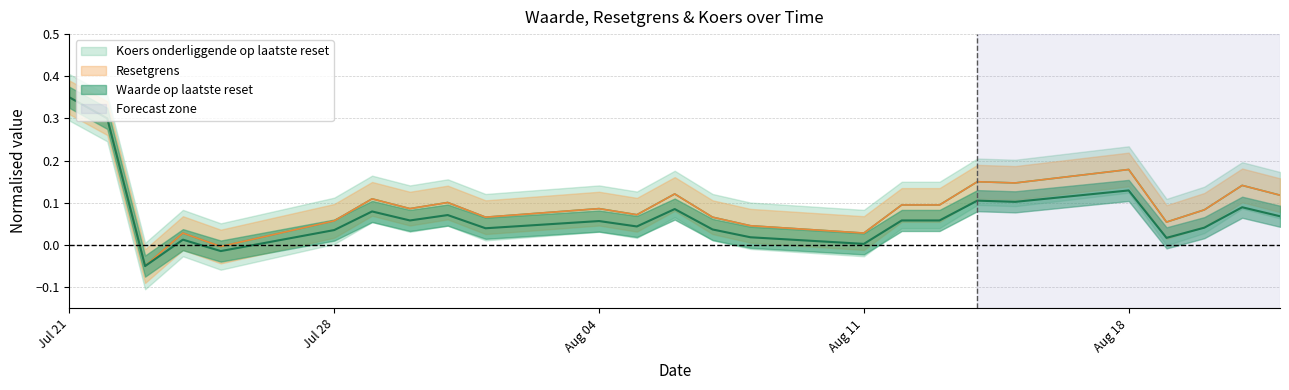

What is the total value across all series at Aug 18?

0.5